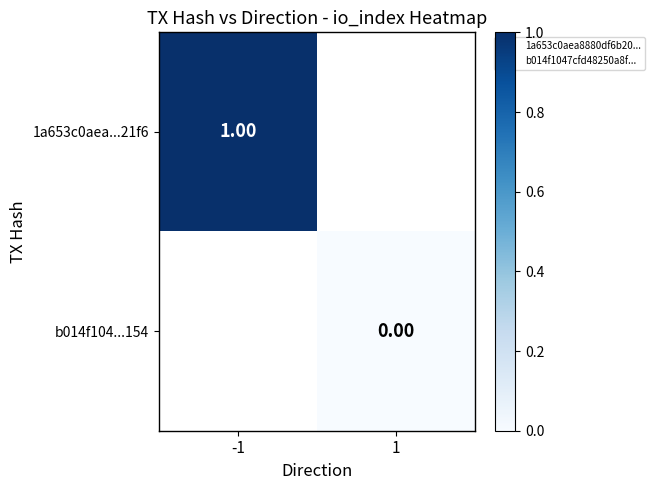

Is the value of 1a653c0aea...21f6 at 1 greater than the value of b014f104...154 at -1?

No